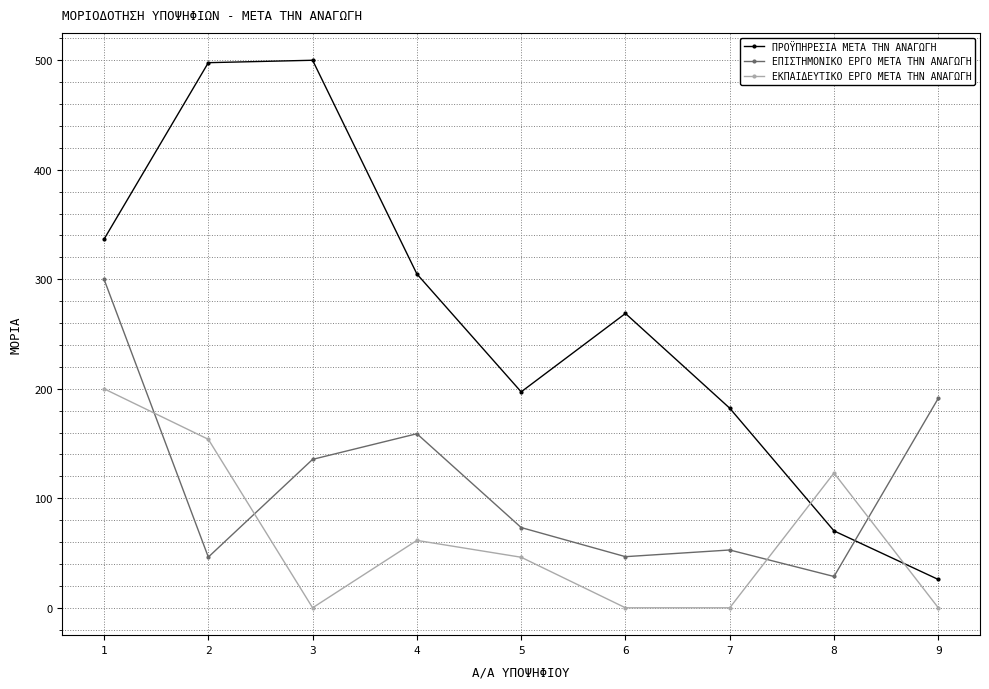

At which label does ΠΡΟΫΠΗΡΕΣΙΑ ΜΕΤΑ ΤΗΝ ΑΝΑΓΩΓΗ first exceed 268?

1